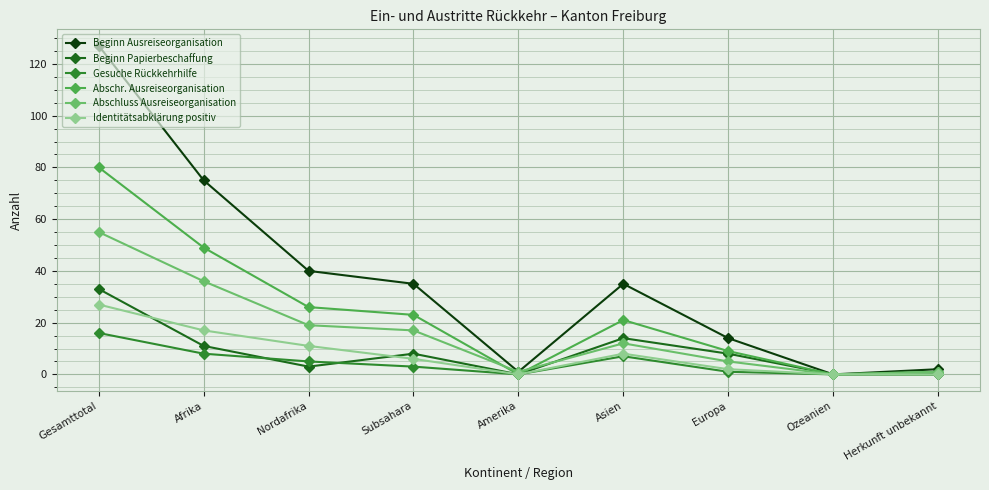

At which category does Beginn Ausreiseorganisation reach its first local valley?

Amerika